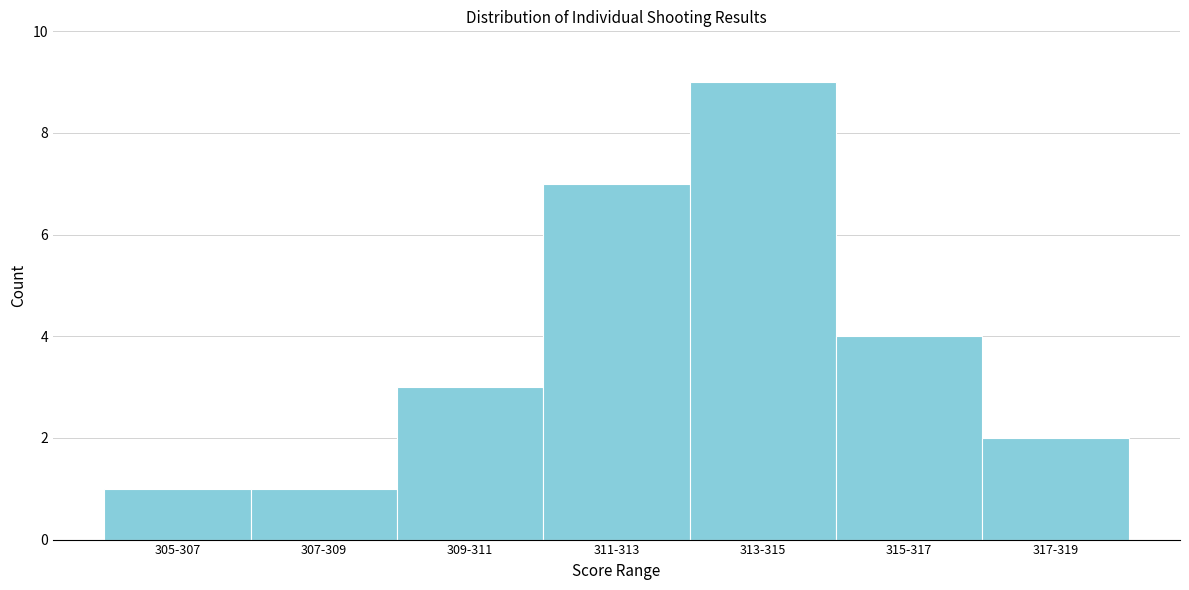

Reading right to left, transcribe all the data shown in this chart.

2	4	9	7	3	1	1